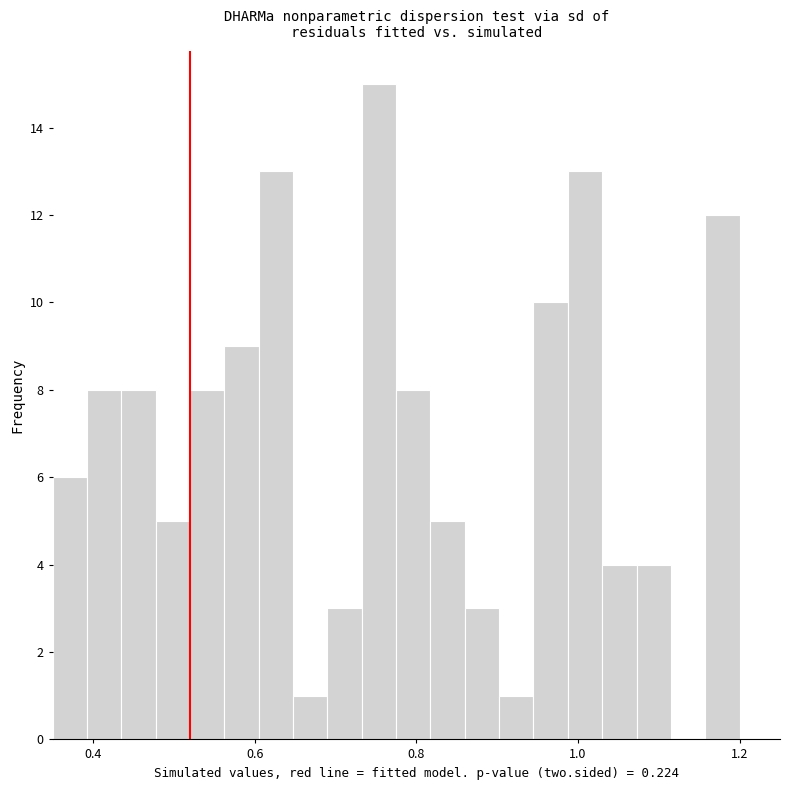

Read against the x-axis, roughly where is the centre of the tallest bar?

0.76